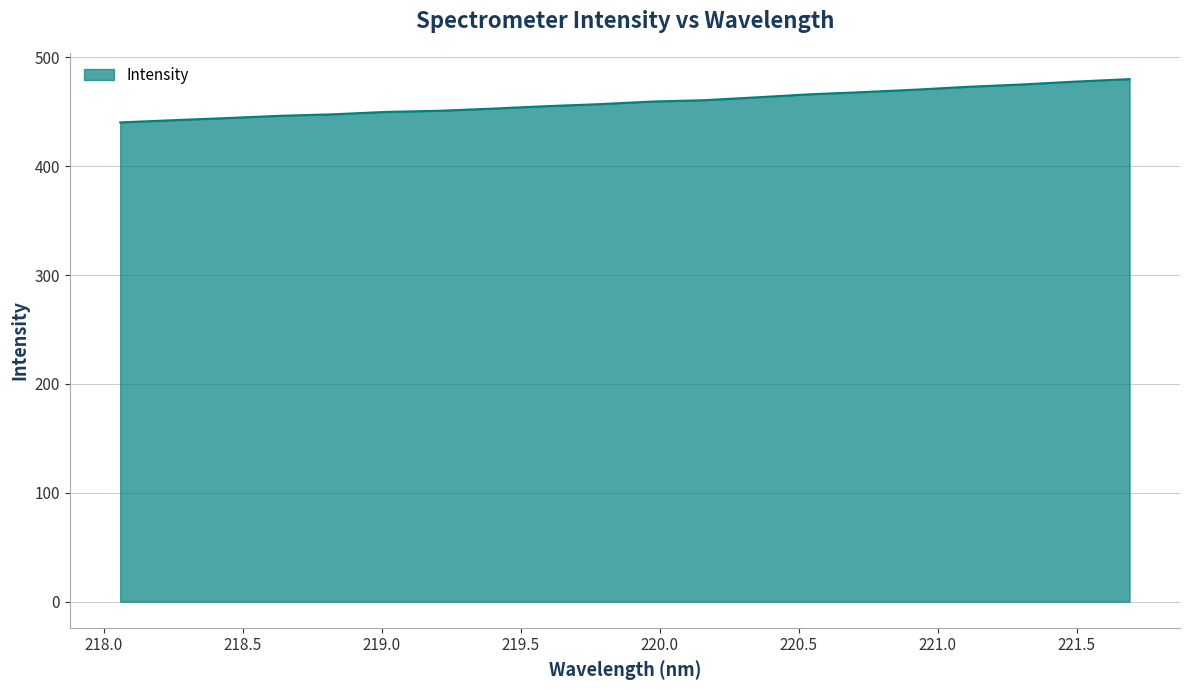

What is the difference between the second highest and minimum values?

37.6